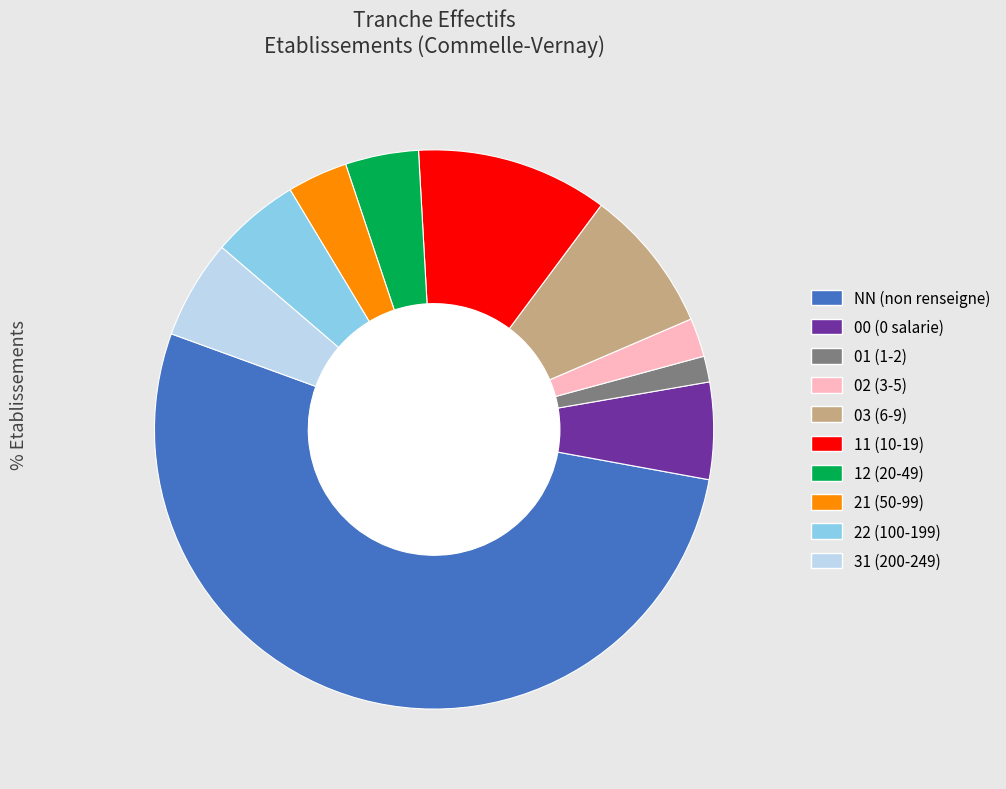

To the nearest percent, what is the combined percentage of 22 and 31?

11%